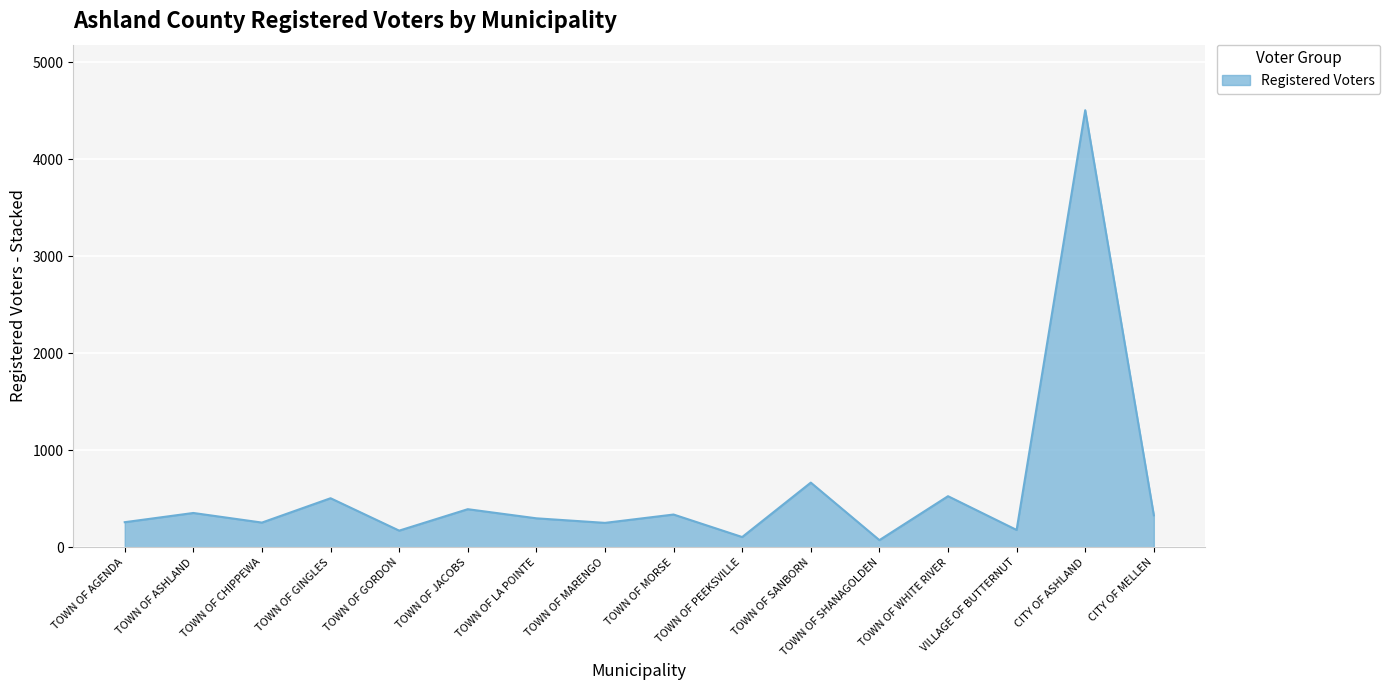

How many lines are shown in the chart?

1